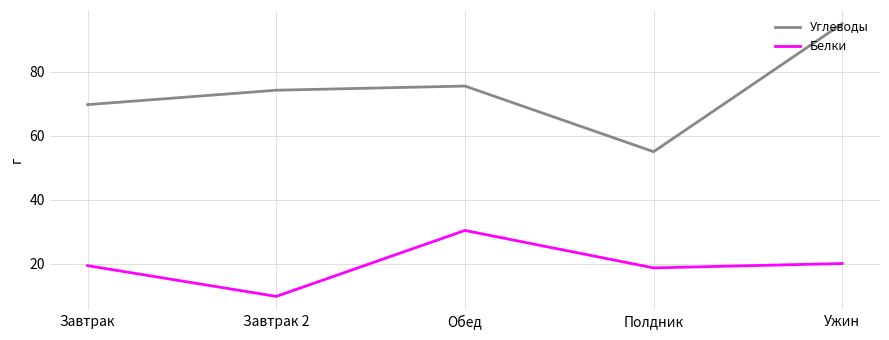

Reading left to right, transcribe all the data shown in this chart.

Углеводы: 69.7	74.2	75.5	55.0	95.0
Белки: 19.4	9.8	30.4	18.7	20.1